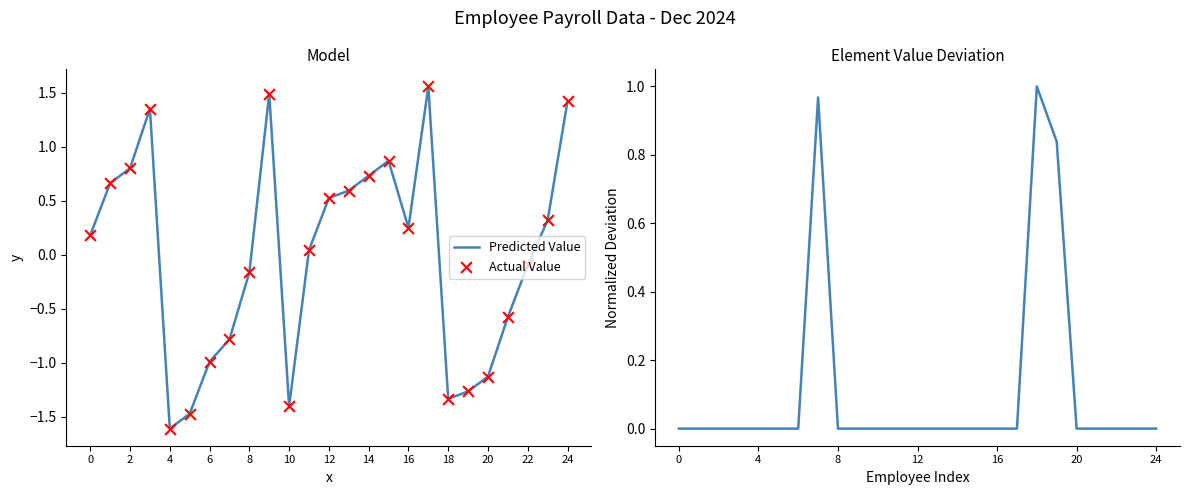

Which series reaches the maximum Y coordinate?

Predicted Value